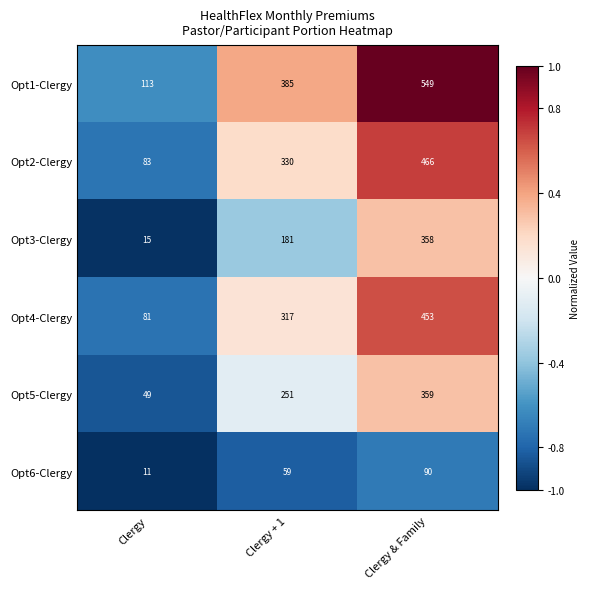

What is the sum of the Opt6-Clergy values at Clergy + 1 and Clergy?

70